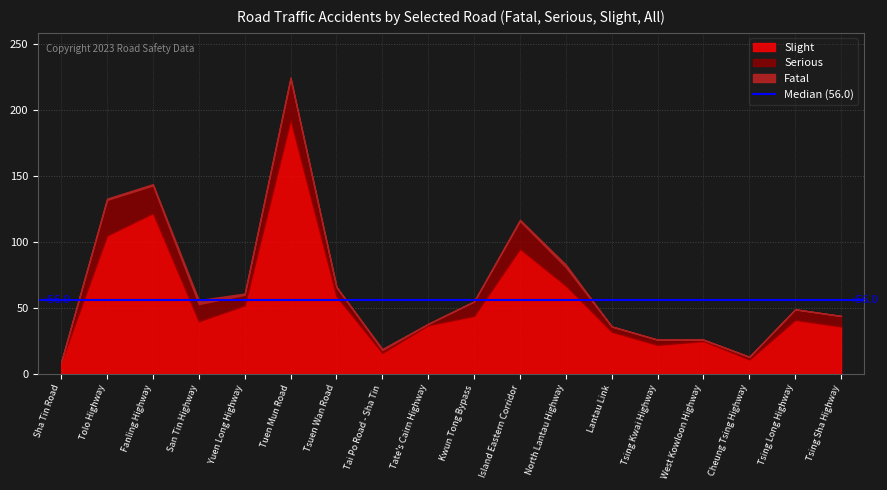

True or false: Slight and Serious intersect in this chart.

False